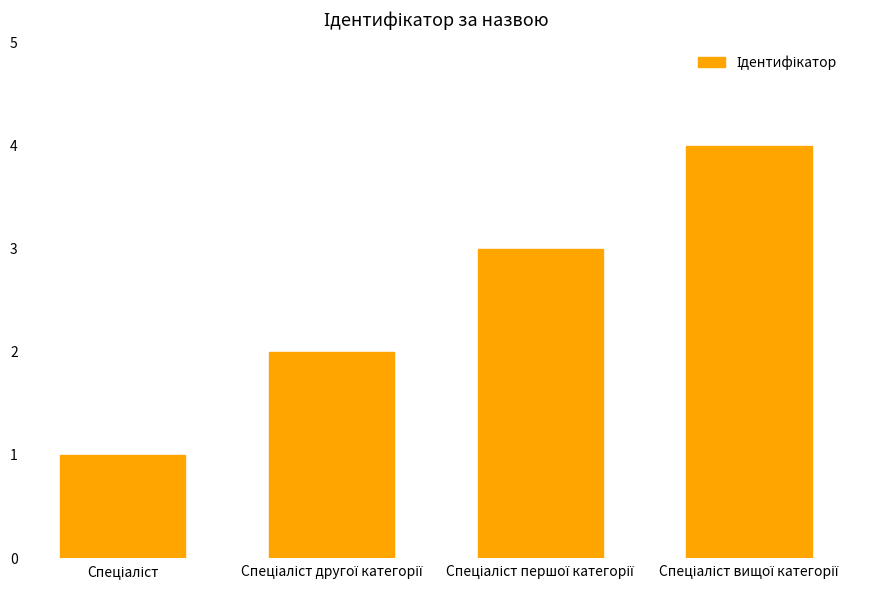

What is the sum of all values?

10